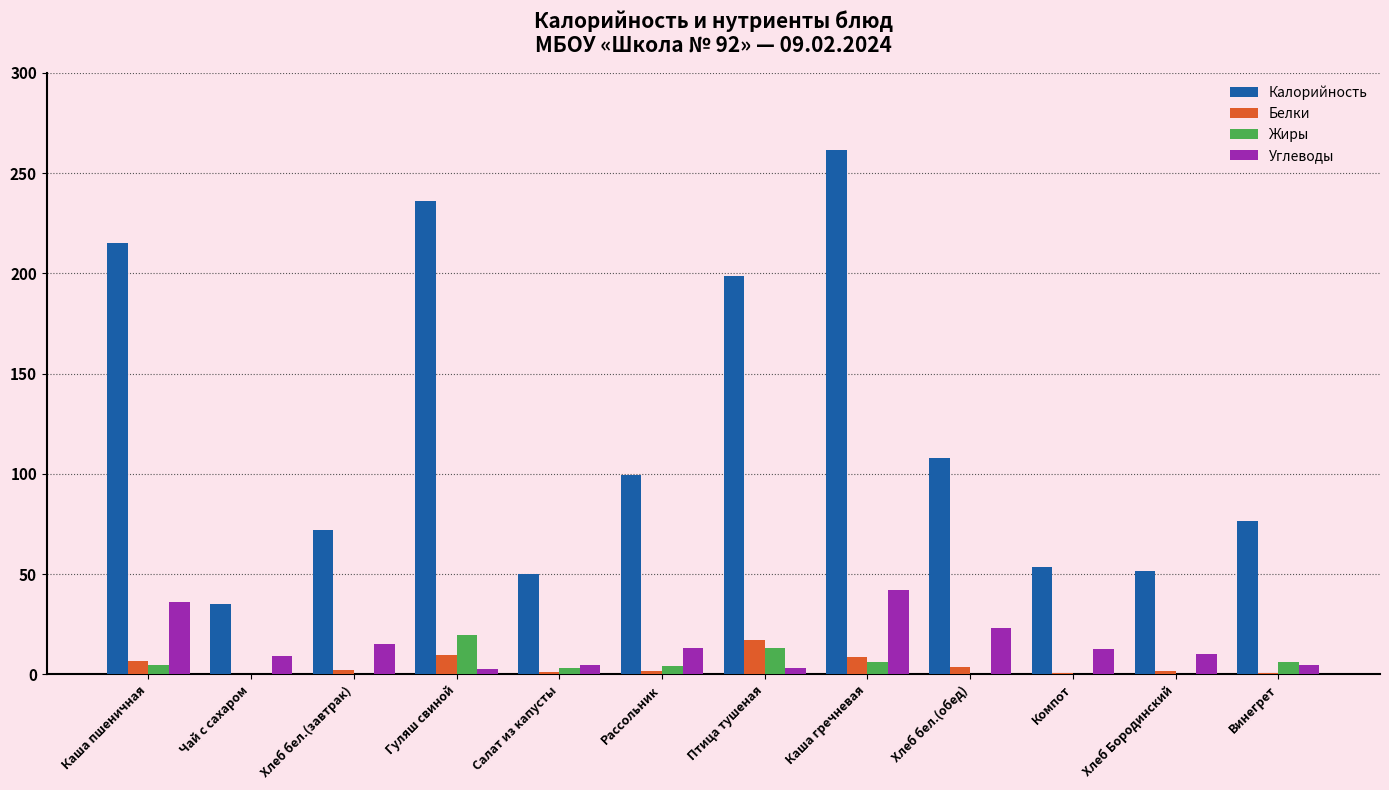

At which category is the sum across all series the highest?

Каша гречневая